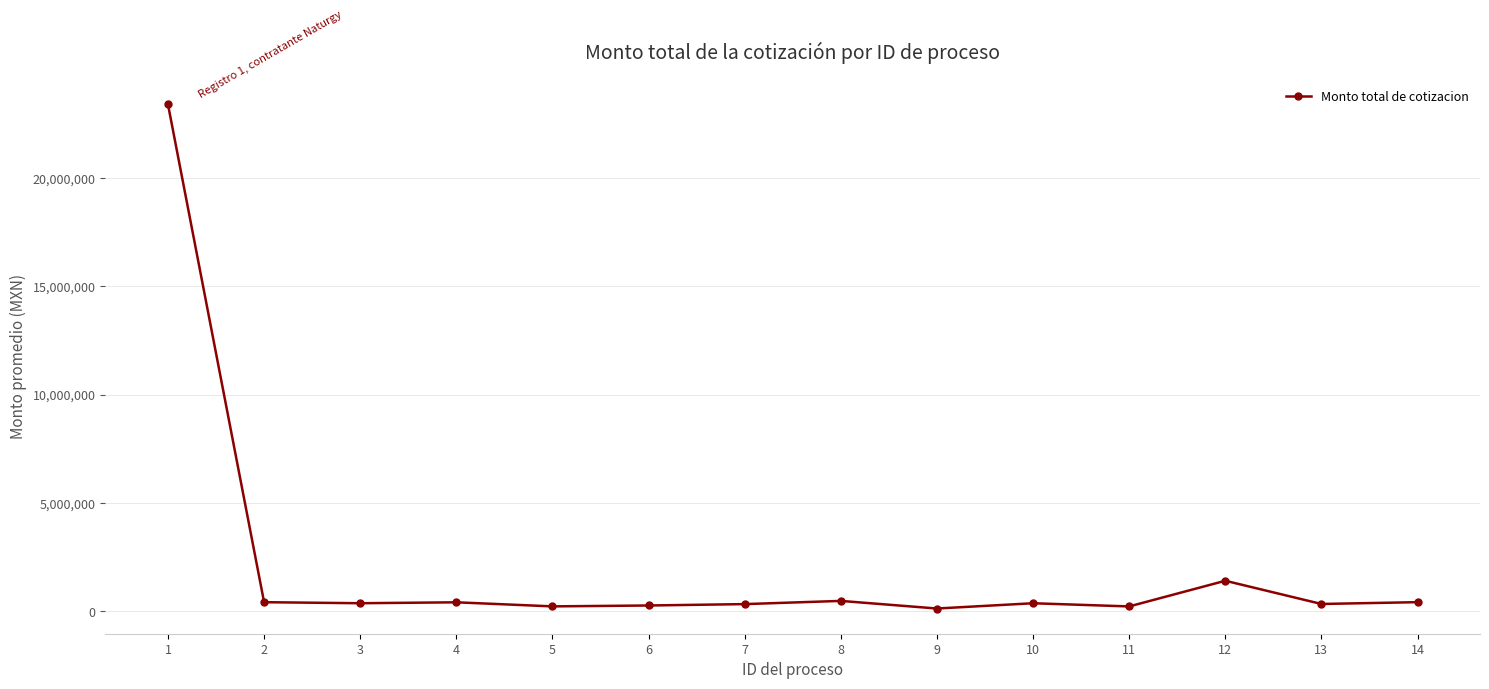

Read the value at 2.

425414.5